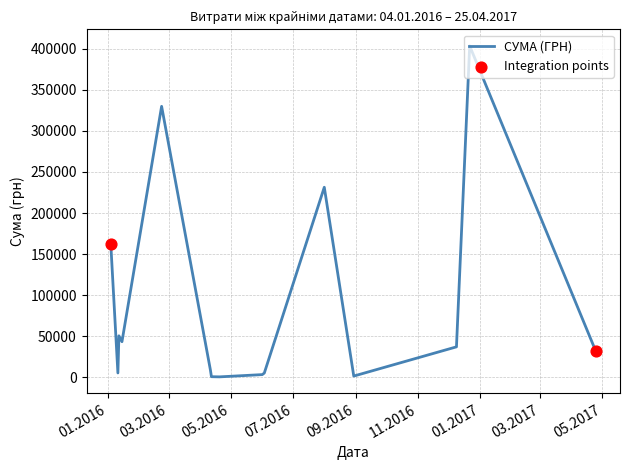

What is the greatest value displayed?

403612.2